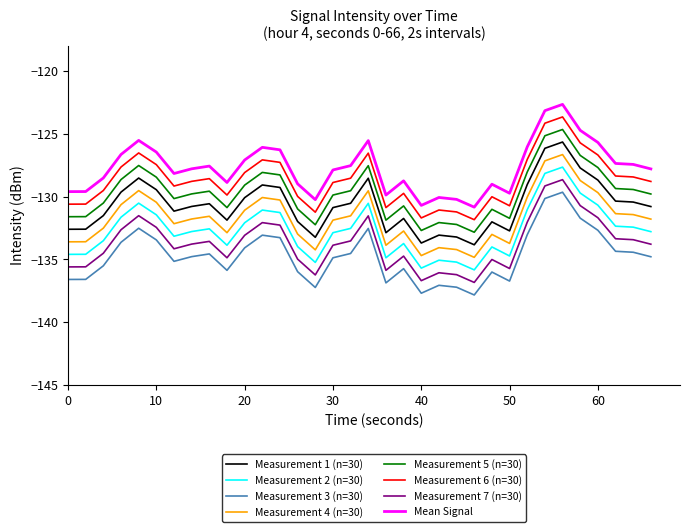

True or false: Measurement 2 (n=30) and Measurement 7 (n=30) cross at least once.

False